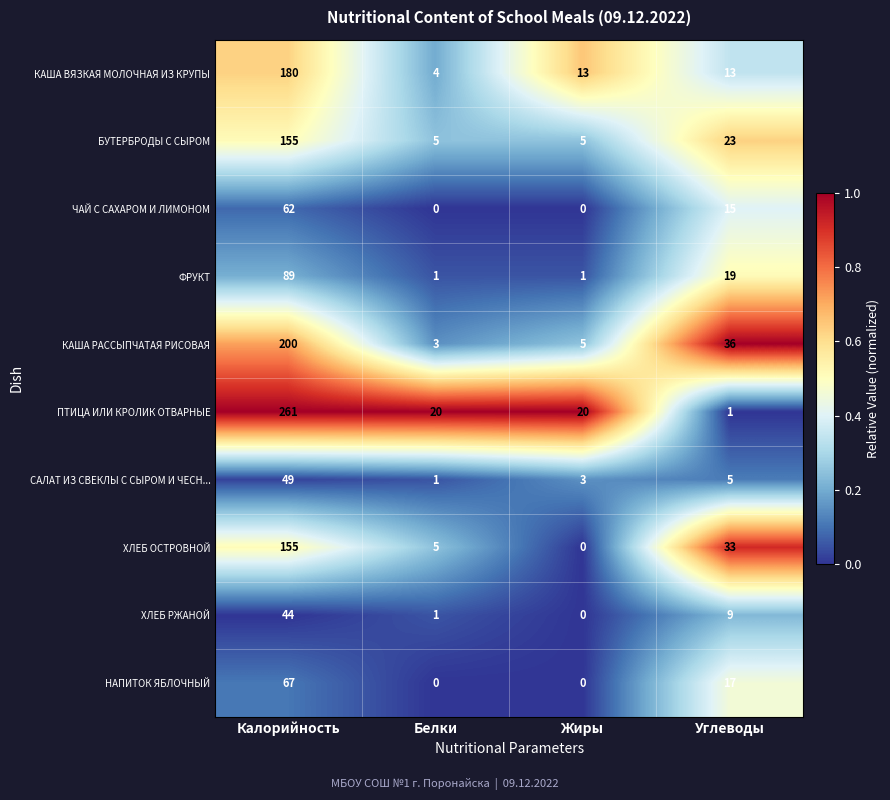

Where does the САЛАТ ИЗ СВЕКЛЫ С СЫРОМ И ЧЕСН... series first go above 5?

Калорийность